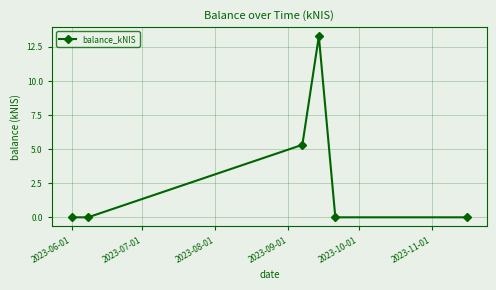

What is the difference between the maximum and minimum values?

13.3